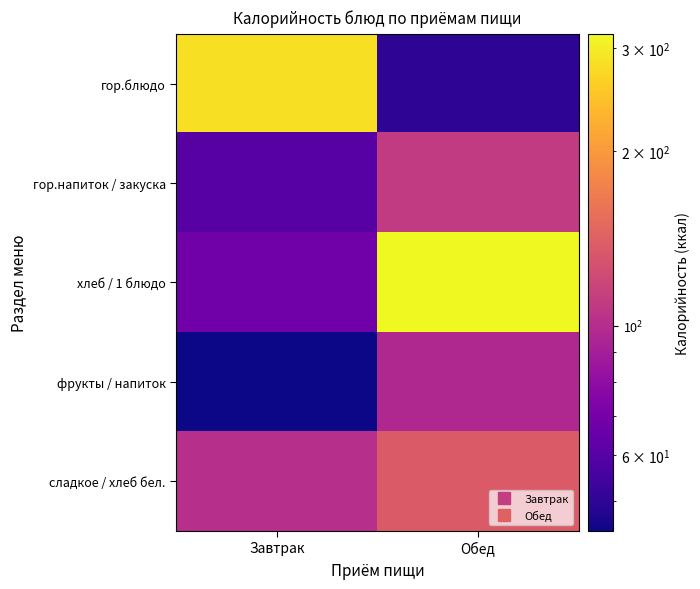

Reading left to right, what are all the values shown in this chart?

гор.блюдо: Завтрак=283.6	Обед=49.8
гор.напиток / закуска: Завтрак=60.0	Обед=109.2
хлеб / 1 блюдо: Завтрак=68.0	Обед=317.8
фрукты / напиток: Завтрак=44.4	Обед=97.2
сладкое / хлеб бел.: Завтрак=101.6	Обед=136.0